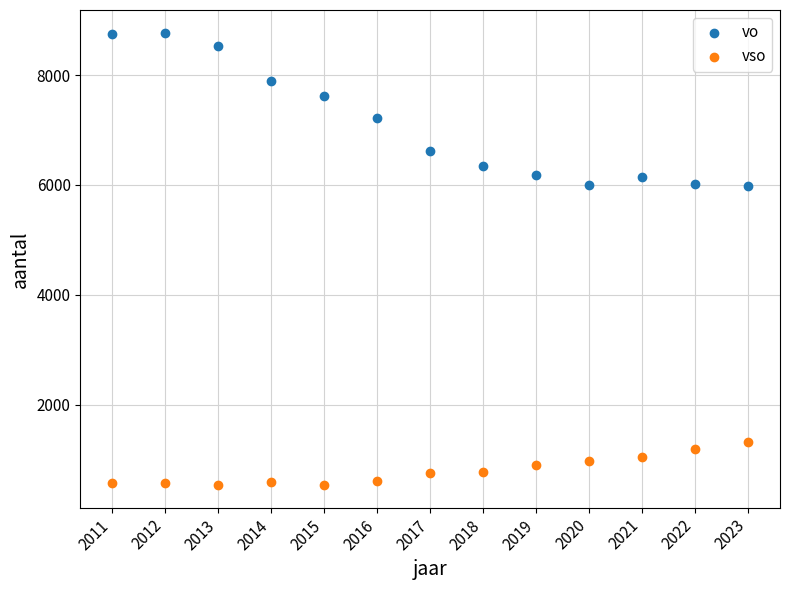

What is the X range (max minus min) for the scatter plot?

12